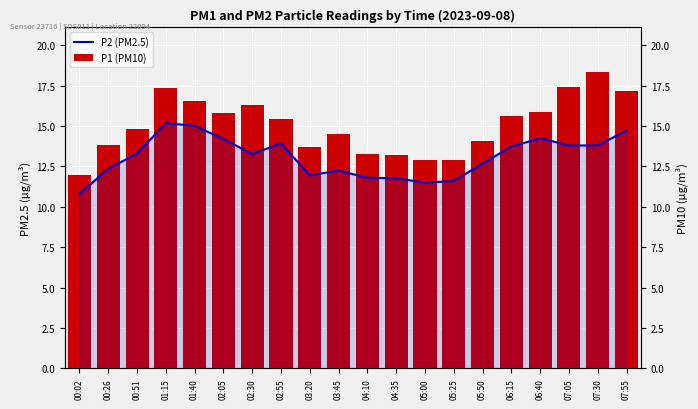

Reading left to right, extract all data points from this chart.

P2 (PM2.5): 00:02=10.8	00:26=12.3	00:51=13.3	01:15=15.2	01:40=15.0	02:05=14.2	02:30=13.3	02:55=13.9	03:20=11.9	03:45=12.2	04:10=11.8	04:35=11.8	05:00=11.5	05:25=11.6	05:50=12.7	06:15=13.7	06:40=14.2	07:05=13.8	07:30=13.8	07:55=14.7
P1 (PM10): 00:02=11.9	00:26=13.8	00:51=14.8	01:15=17.4	01:40=16.6	02:05=15.8	02:30=16.3	02:55=15.4	03:20=13.7	03:45=14.5	04:10=13.3	04:35=13.2	05:00=12.9	05:25=12.9	05:50=14.1	06:15=15.6	06:40=15.8	07:05=17.4	07:30=18.4	07:55=17.2